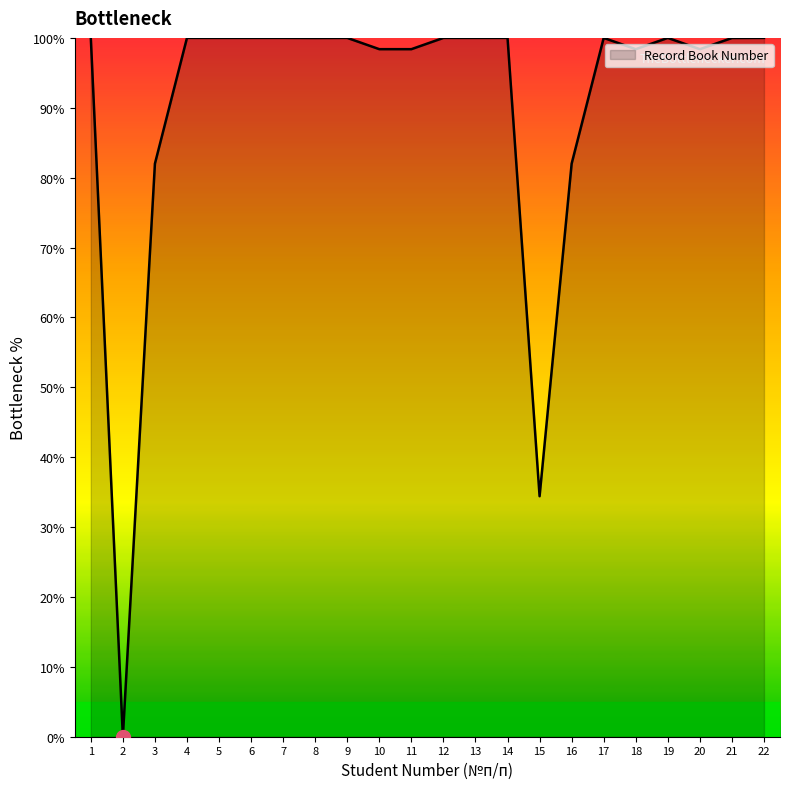

Is it true that the value at 13 is 145.7?

False